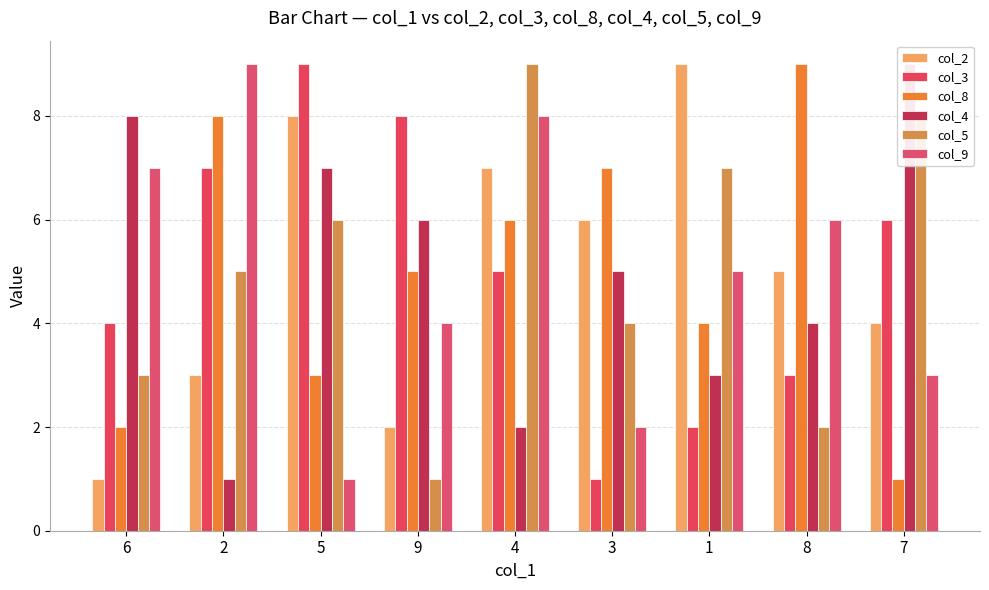

What are all the series names shown in the legend?

col_2, col_3, col_8, col_4, col_5, col_9